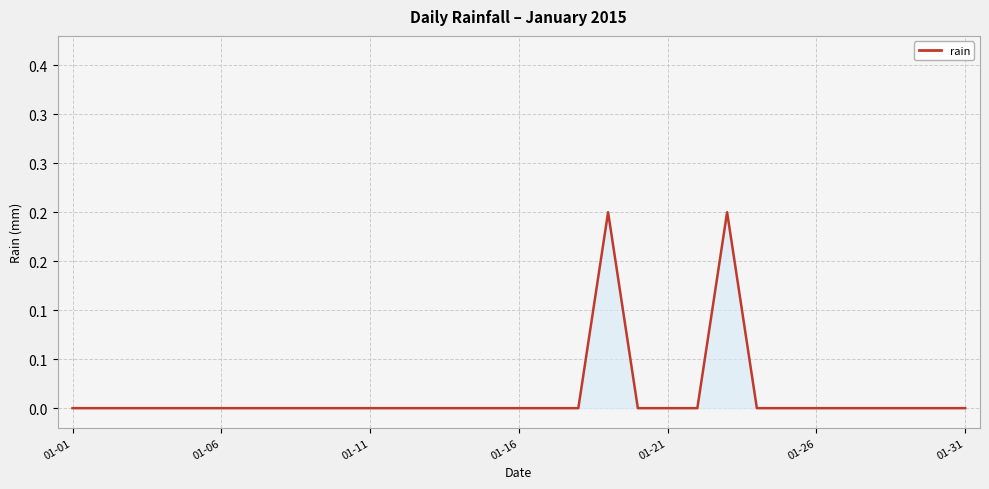

What is the sum of all values?

0.4